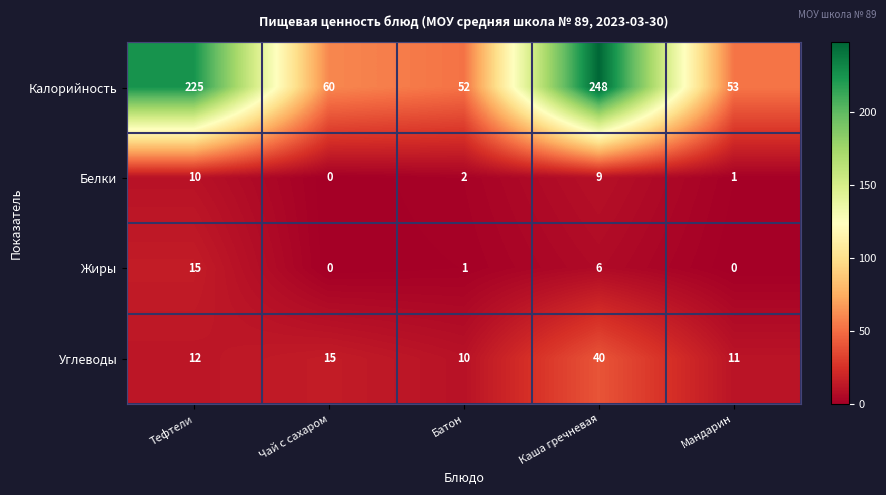

At how many categories does at least one series exceed 221?

2